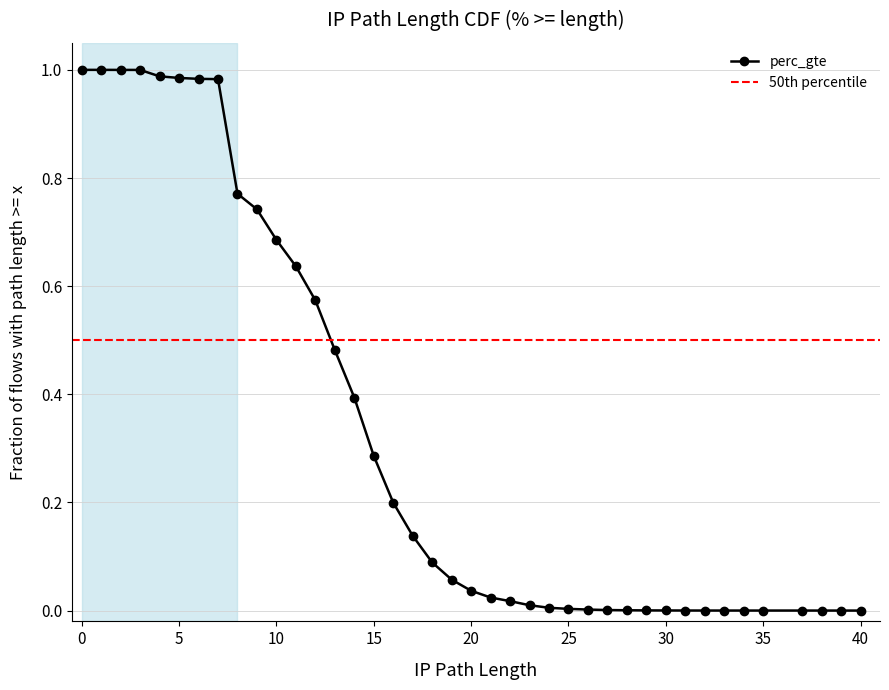

Rank the categories by value from highest to lowest.

0, 1, 2, 3, 4, 5, 6, 7, 8, 9, 10, 11, 12, 13, 14, 15, 16, 17, 18, 19, 20, 21, 22, 23, 24, 25, 26, 27, 28, 29, 30, 31, 32, 33, 34, 35, 37, 38, 39, 40